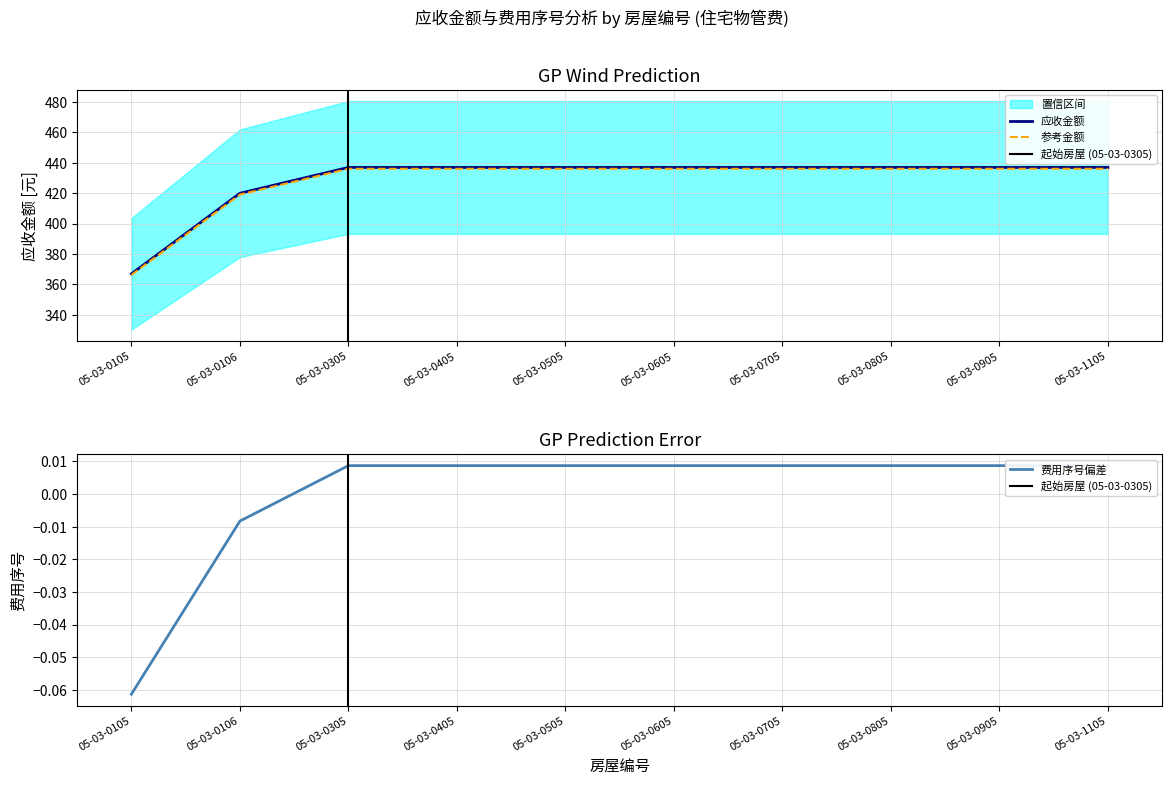

Reading left to right, transcribe all the data shown in this chart.

05-03-0105=366.9	05-03-0106=419.9	05-03-0305=436.9	05-03-0405=436.9	05-03-0505=436.9	05-03-0605=436.9	05-03-0705=436.9	05-03-0805=436.9	05-03-0905=436.9	05-03-1105=436.9